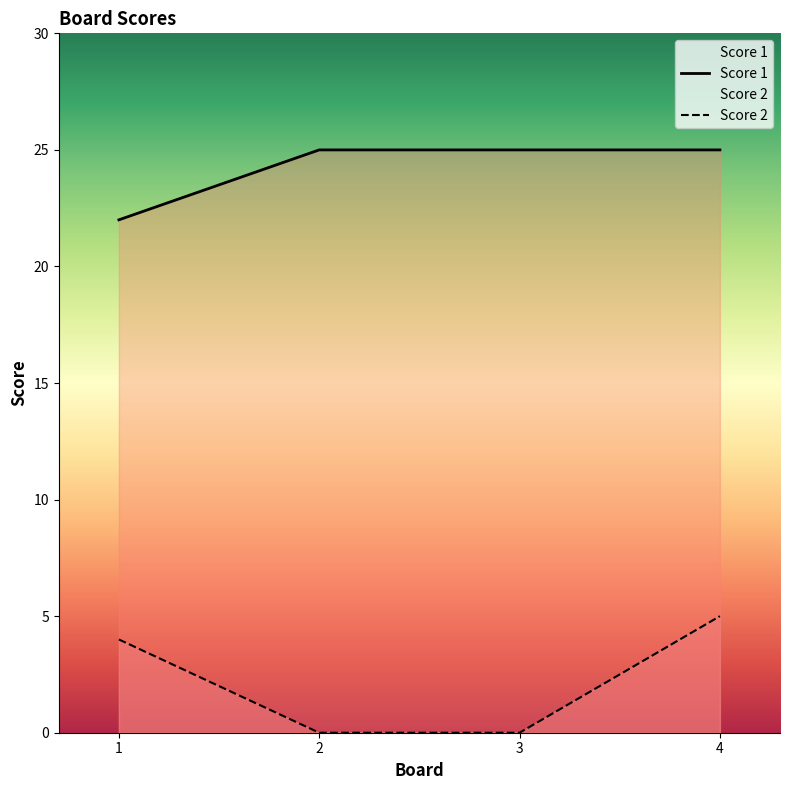

True or false: Score 2 and Score 1 intersect in this chart.

False